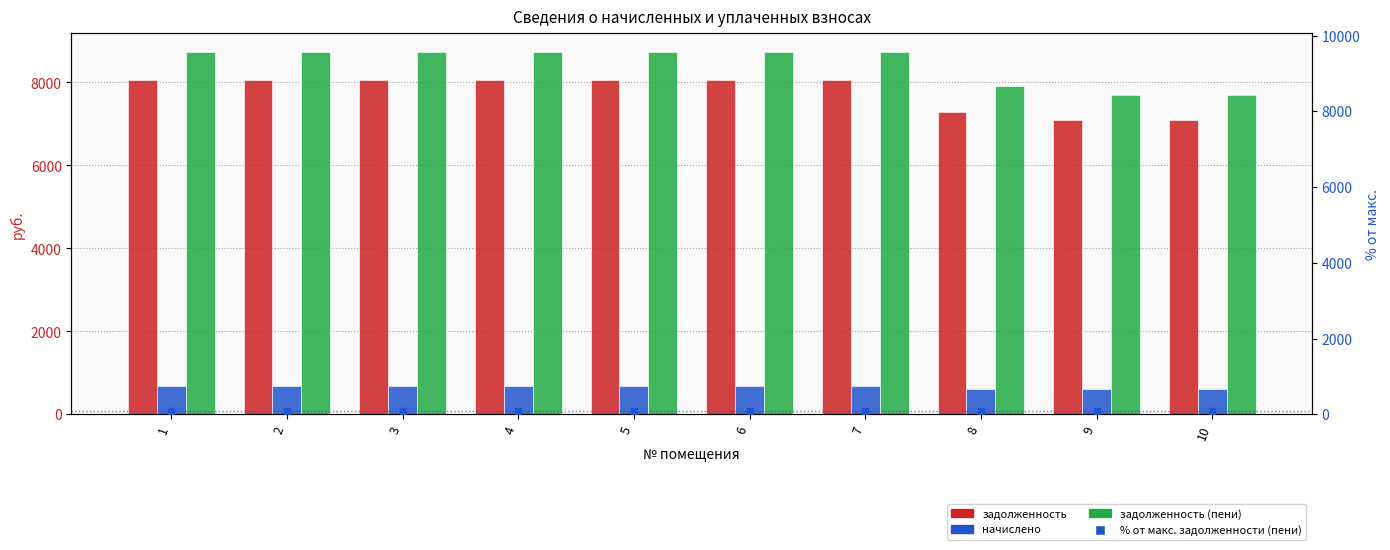

Read the задолженность (пени) value at 1.

8744.4